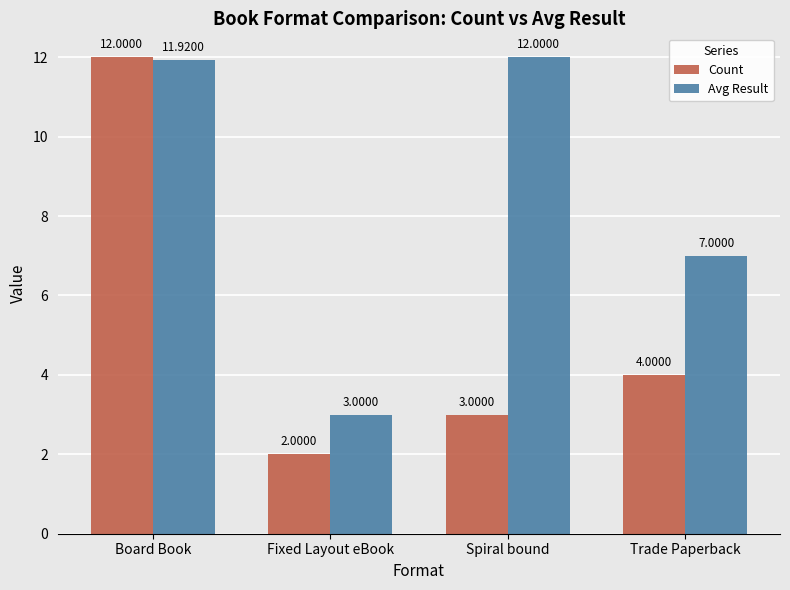

What is the maximum value shown in the chart?

12.0